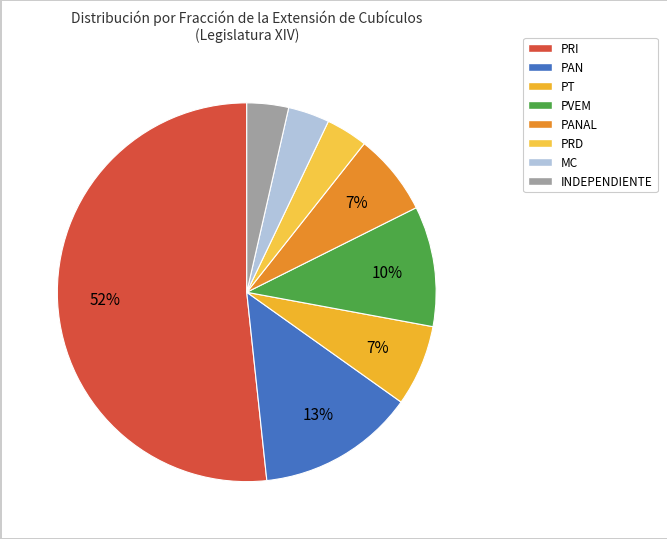

To the nearest percent, what is the average slice percentage?

12%